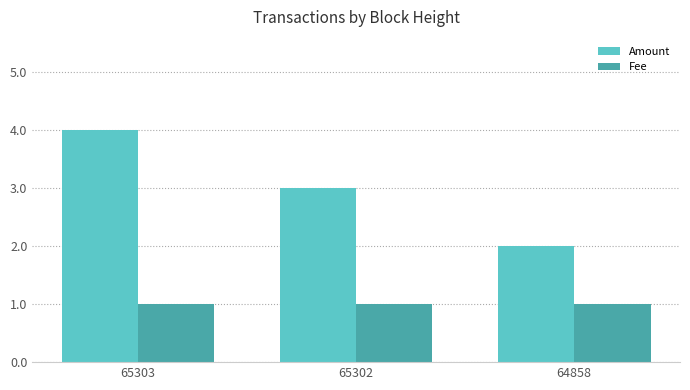

Is the value of Fee at 64858 greater than the value of Amount at 65303?

No